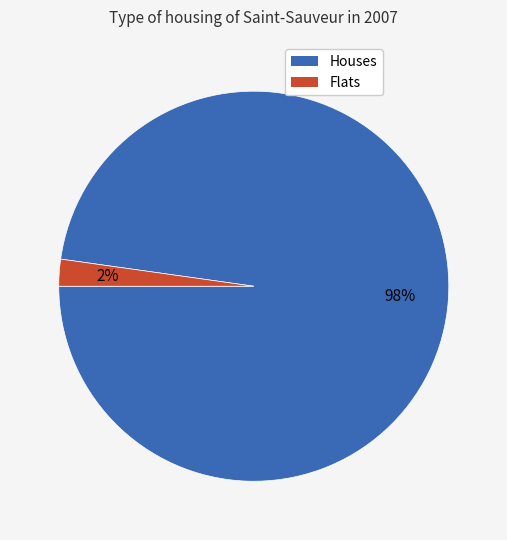

How many slices are in this pie chart?

2